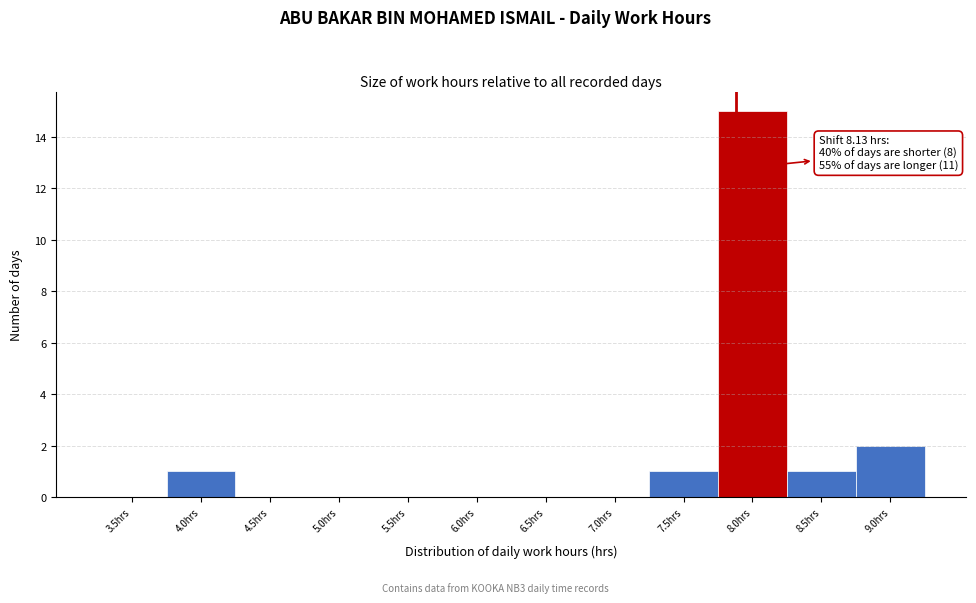

Reading left to right, what are all the values shown in this chart?

3.5hrs=0	4.0hrs=1	4.5hrs=0	5.0hrs=0	5.5hrs=0	6.0hrs=0	6.5hrs=0	7.0hrs=0	7.5hrs=1	8.0hrs=15	8.5hrs=1	9.0hrs=2